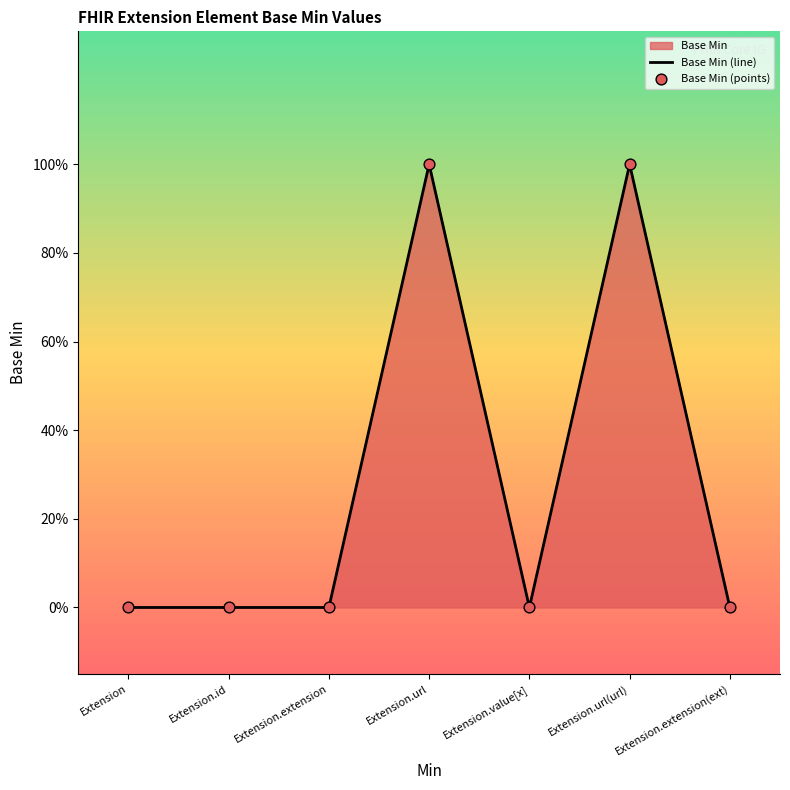

Is the value of Base Min (points) at Extension.id greater than the value of Base Min (line) at Extension?

No